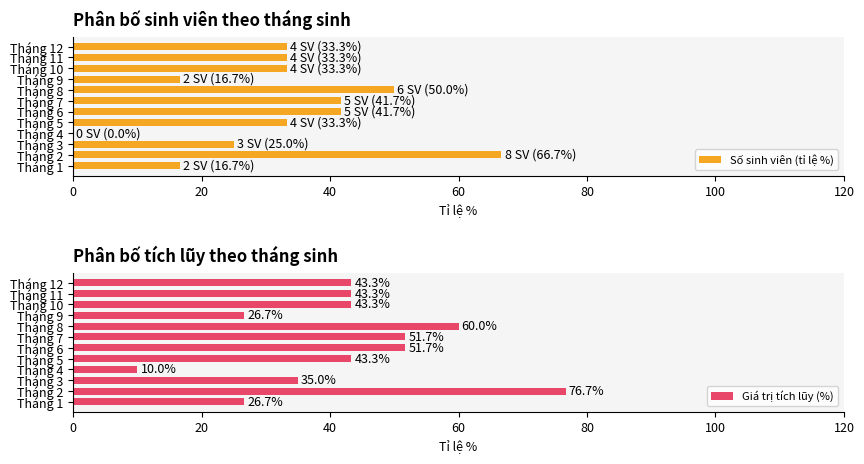

True or false: Giá trị tích lũy (%) has a value of 29.6 at Tháng 8.

False